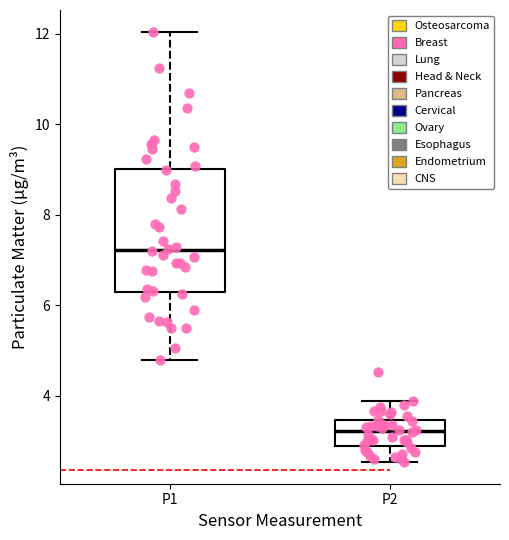

Reading left to right, transcribe this box plot: for each box, give where its median line is, the range the box spans, and where its two whiskers end, as read against the y-axis. The values are not printed on the chart, so give them approximately, as read against the axis.

P1: median 7.2, box 6.4 to 9.0, whiskers 4.8 to 12.0
P2: median 3.2, box 2.8 to 3.4, whiskers 2.6 to 3.8